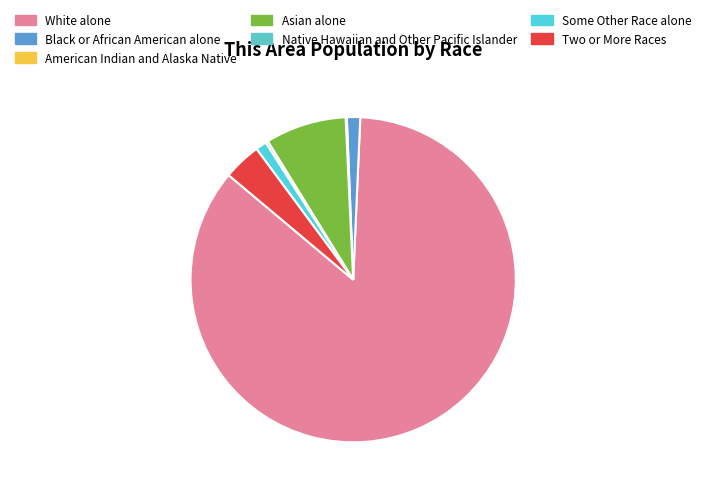

How many segments does this pie chart have?

7